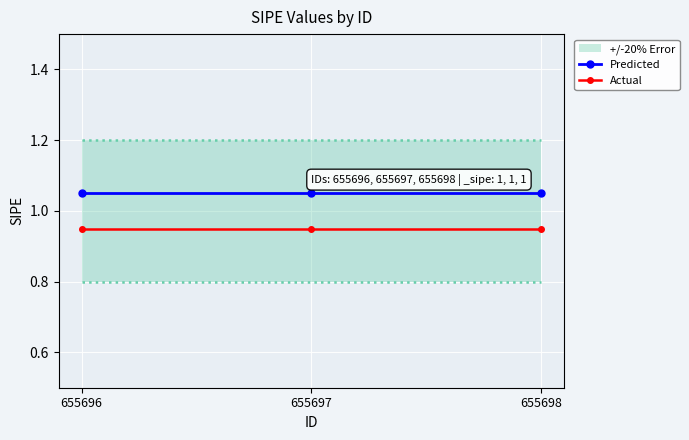

Read the Actual value at 655697.

0.9